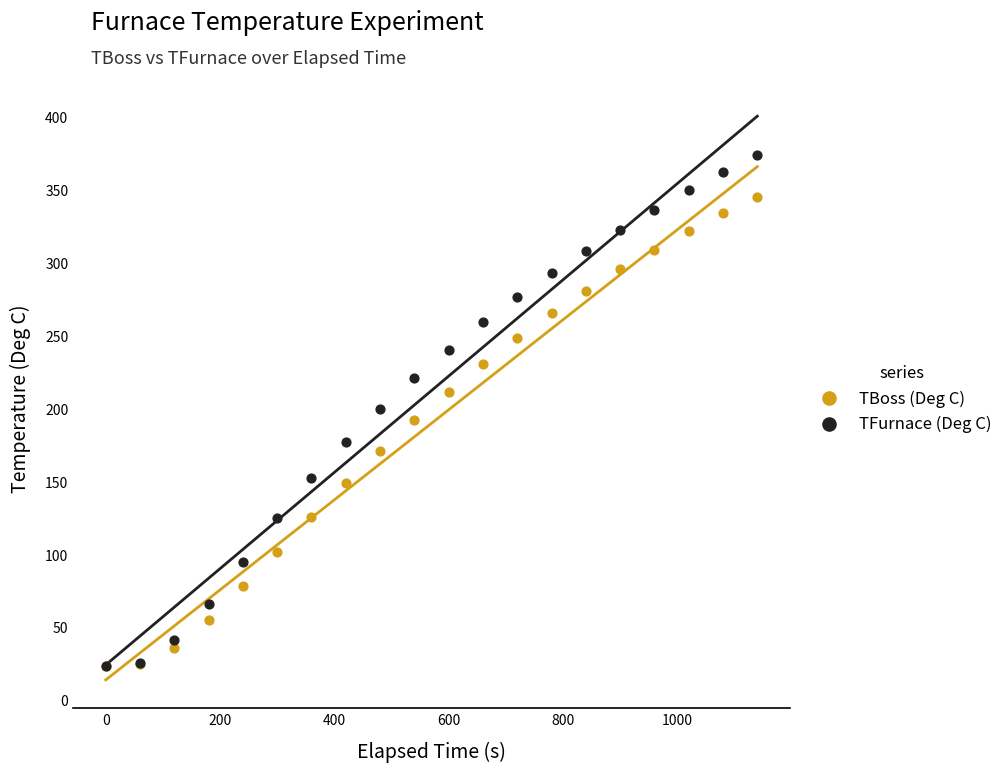

Which series has the widest spread of Y values?

TFurnace (Deg C)